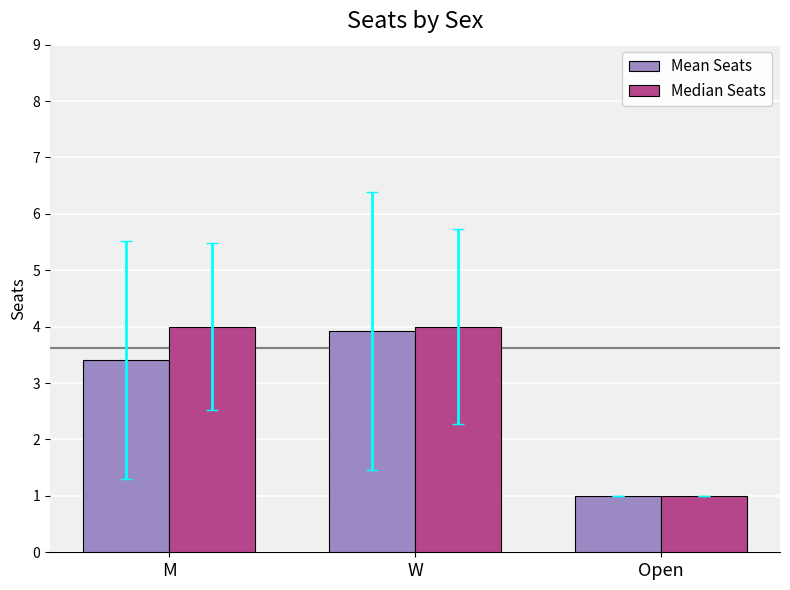

Count the Mean Seats values in the range 1 to 3.

1